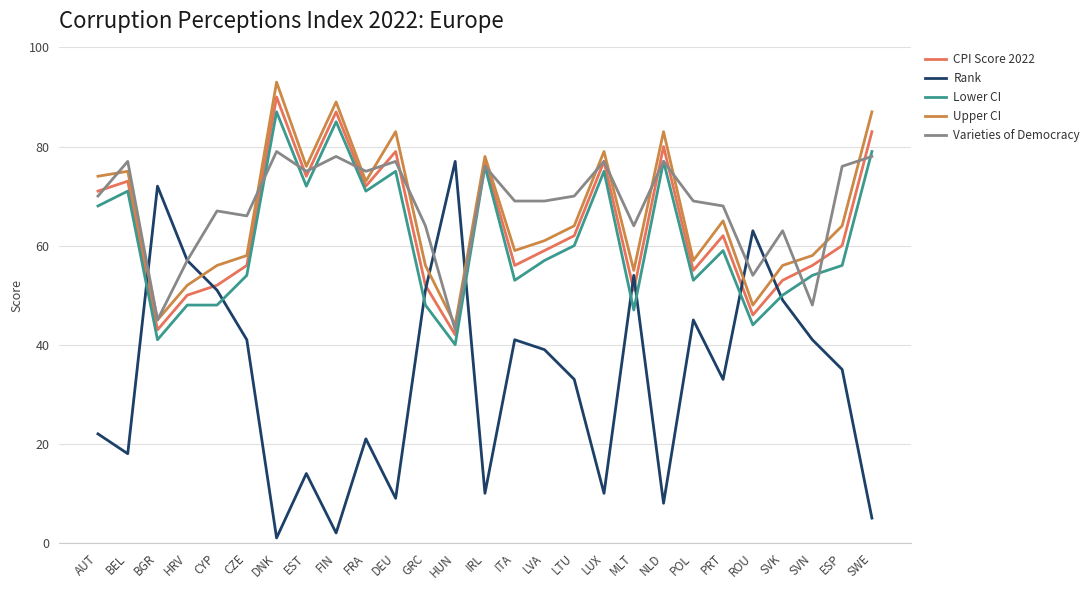

Which series ends up on top after the final intersection of Varieties of Democracy and CPI Score 2022?

CPI Score 2022